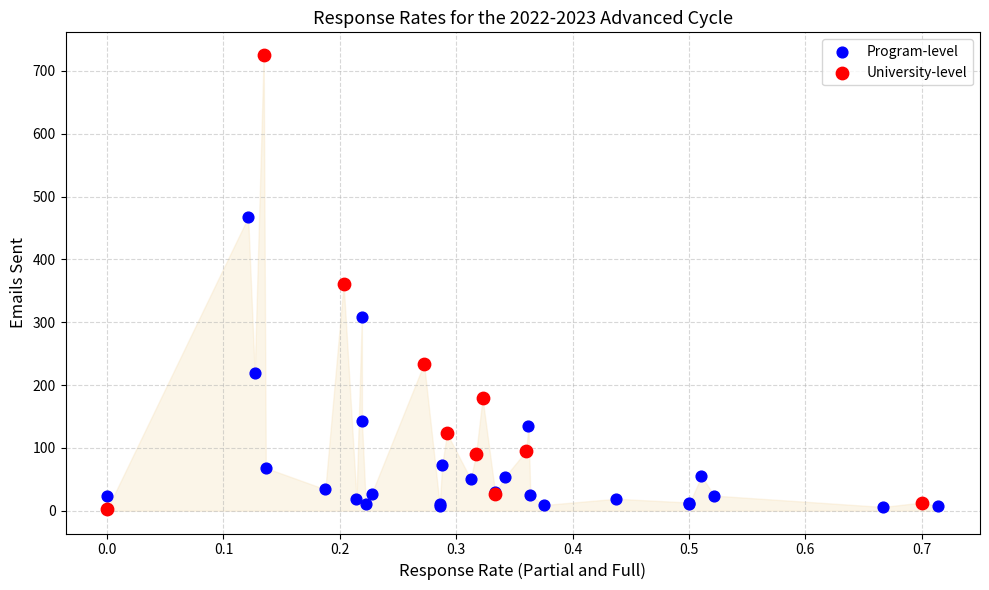

Which series has the largest Y range (max minus min)?

University-level